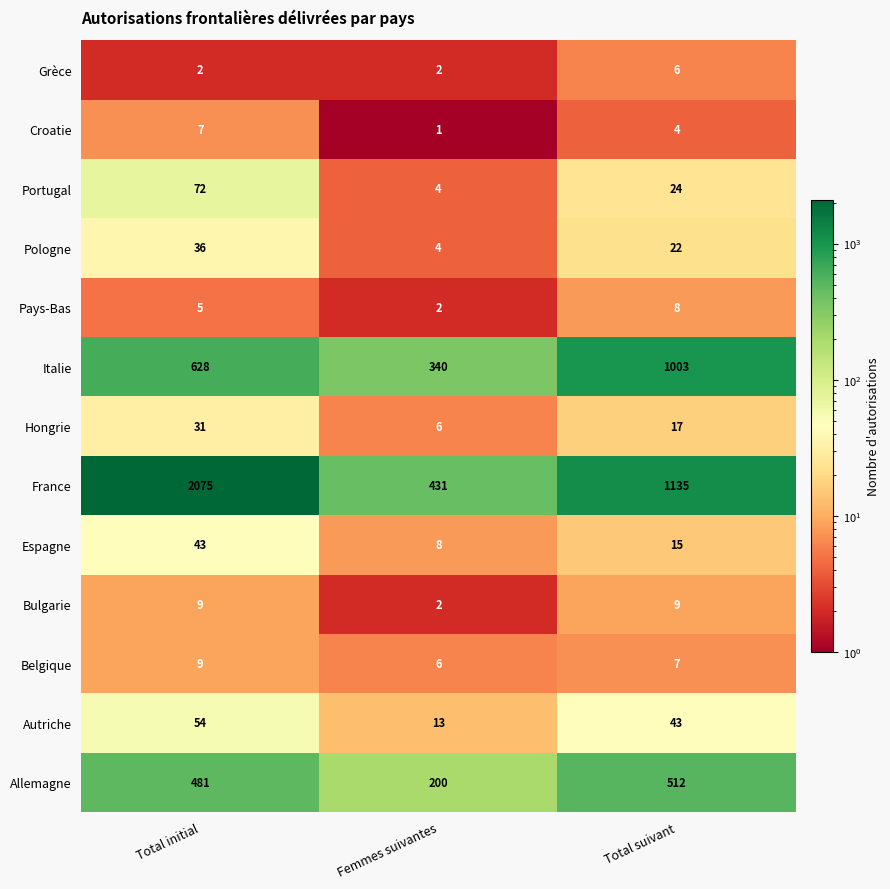

Which label corresponds to the largest value in the chart?

Total initial